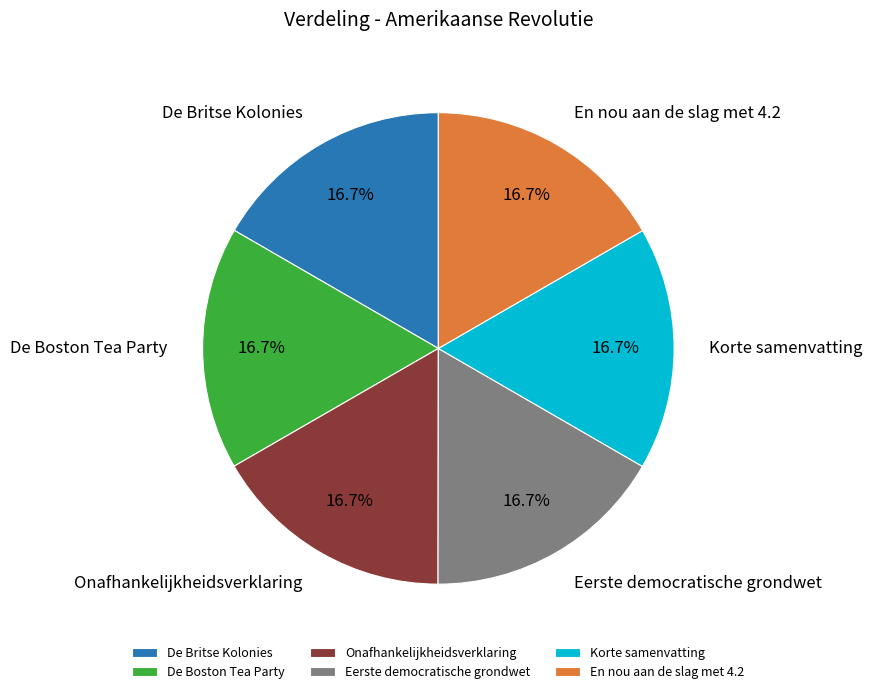

What is the ratio of the value at Korte samenvatting to the value at Onafhankelijkheidsverklaring?

1.0